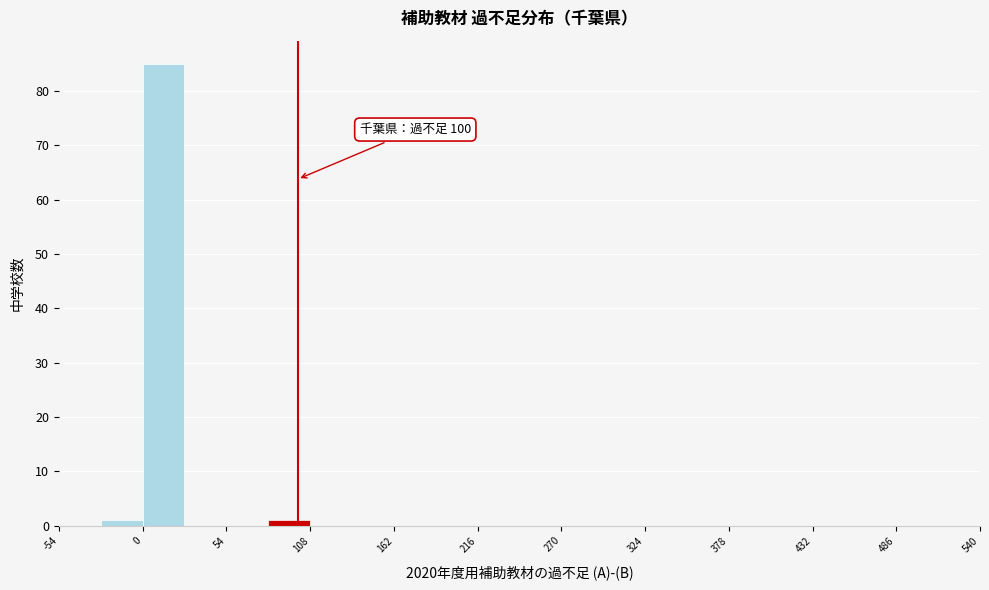

Read against the x-axis, roughly where is the centre of the tallest bar?

10